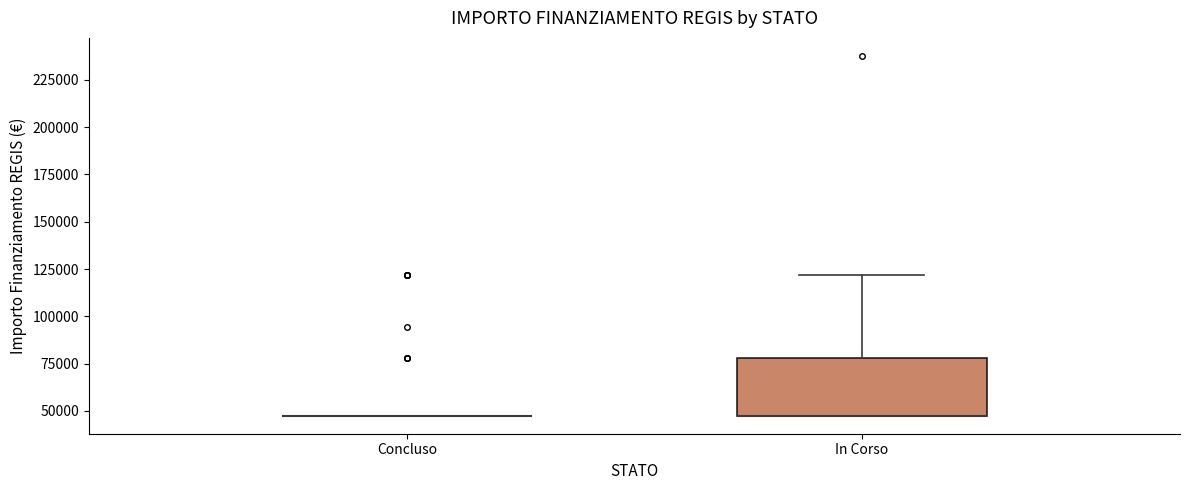

Comparing the boxes themselves (not the whiskers), which one is the tallest?

In Corso